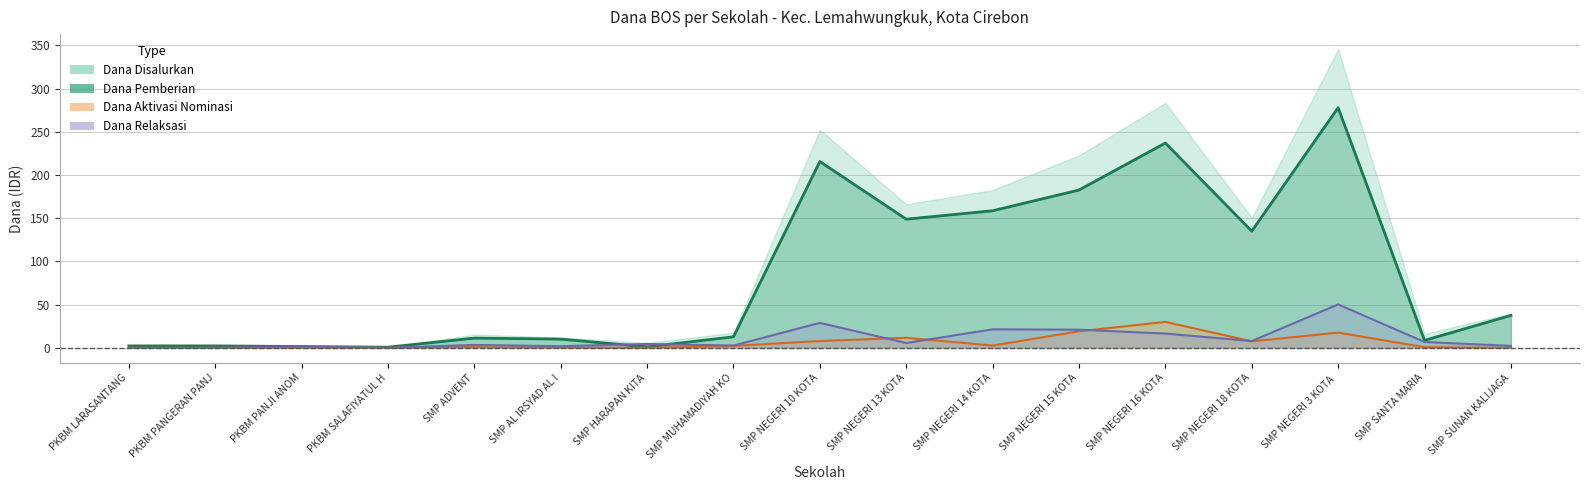

Does the chart display data point markers on the line(s)?

No